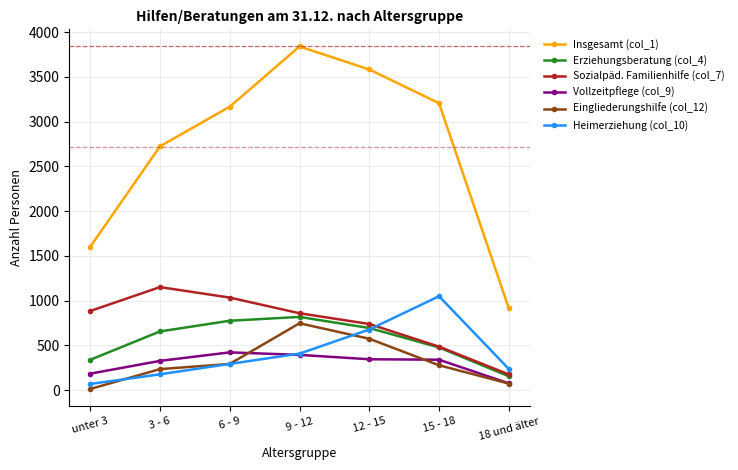

Is it true that Heimerziehung (col_10) equals 237 at 18 und älter?

True